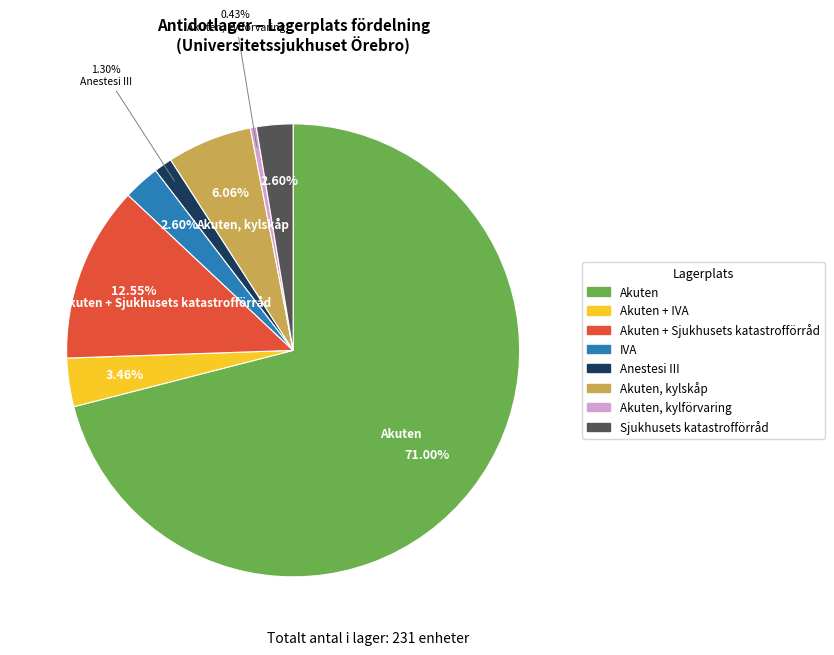

Does any single category account for the majority?

Yes